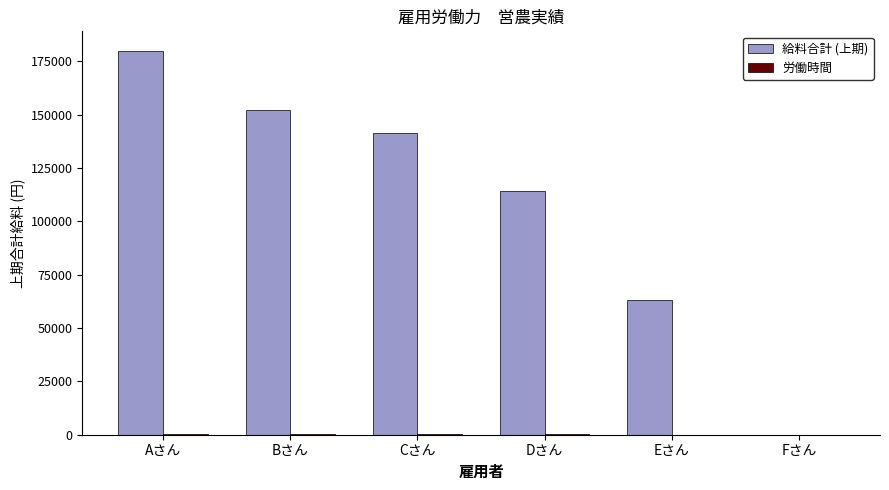

Which series changed the most between Aさん and Cさん?

給料合計 (上期)